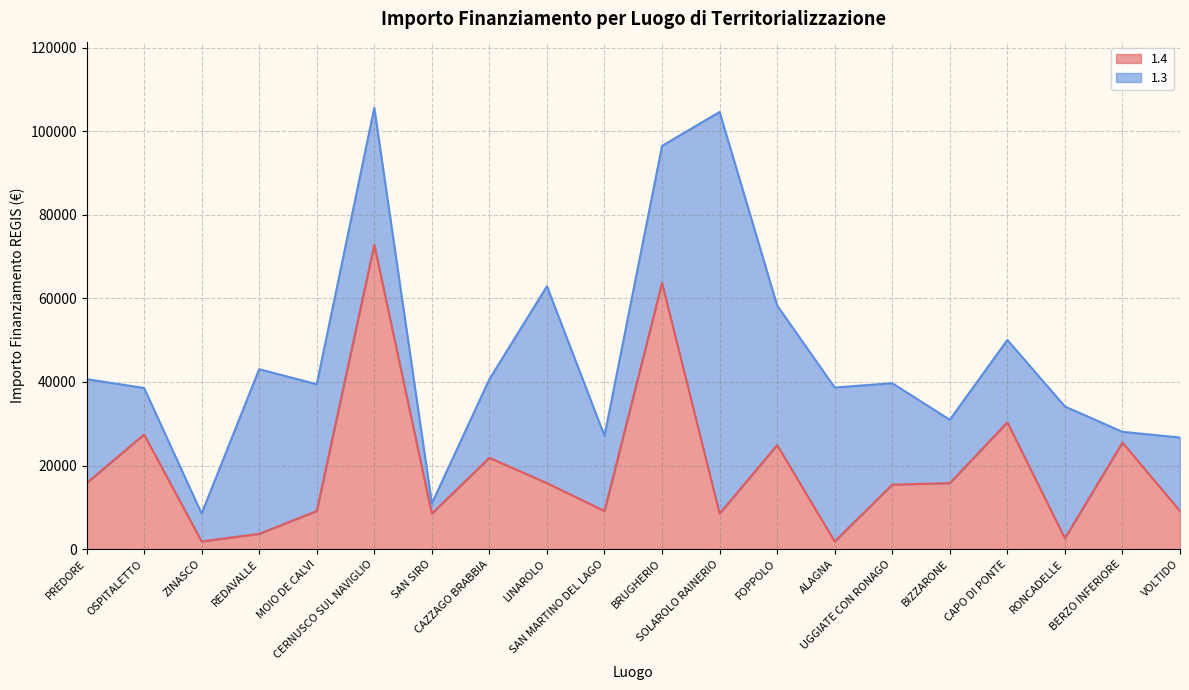

What is the maximum value for 1.4?

72840